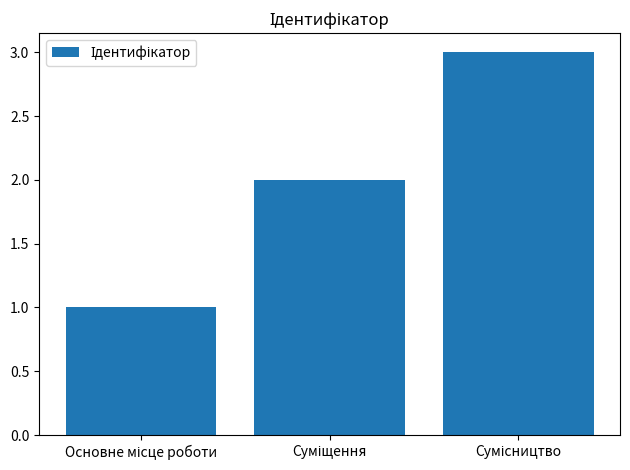

What is the maximum value shown in the chart?

3